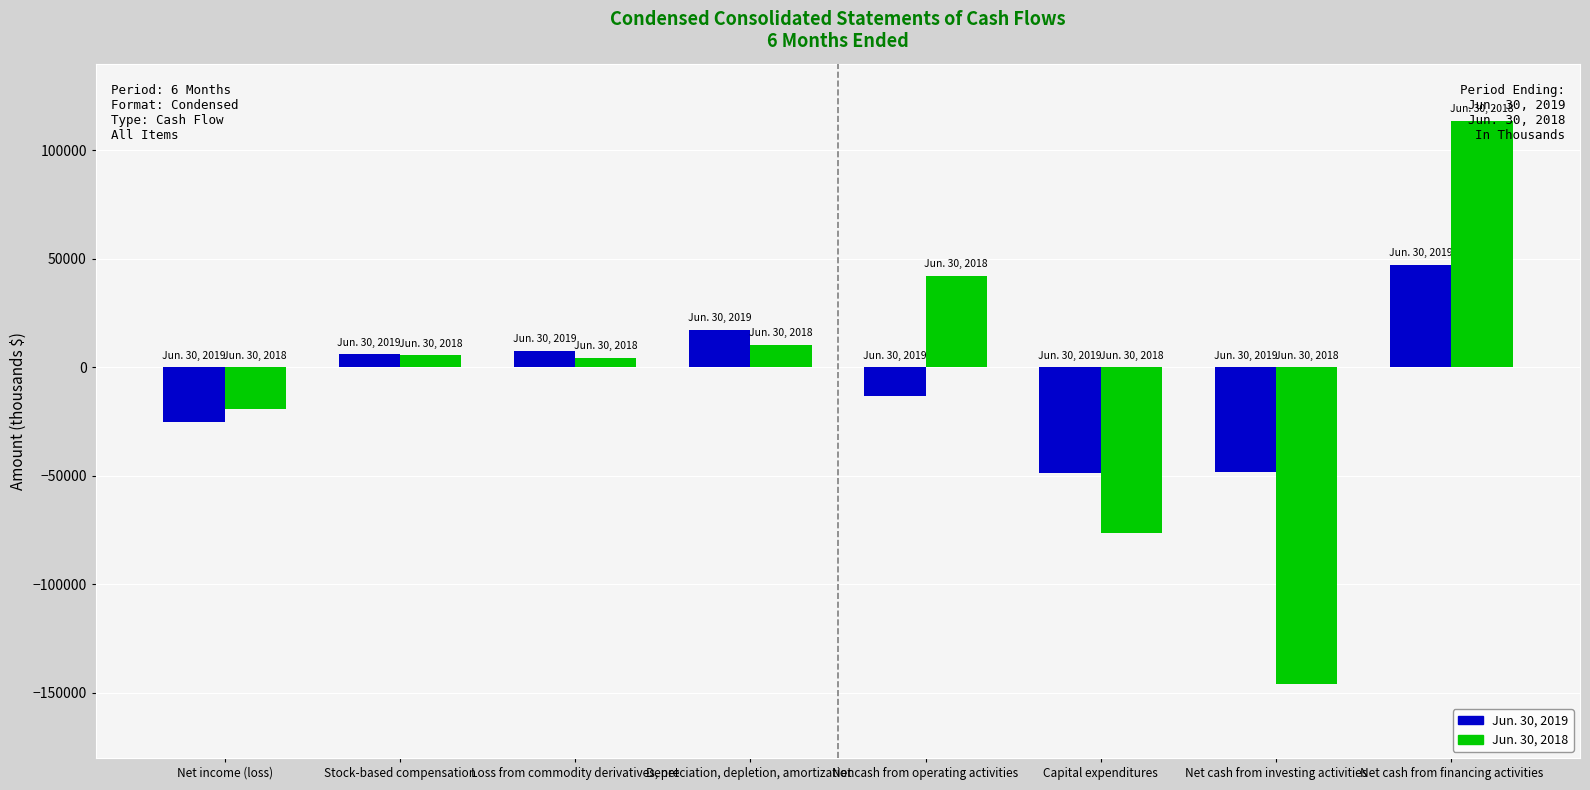

Rank the series by their maximum value, from lowest to highest.

Jun. 30, 2019, Jun. 30, 2018